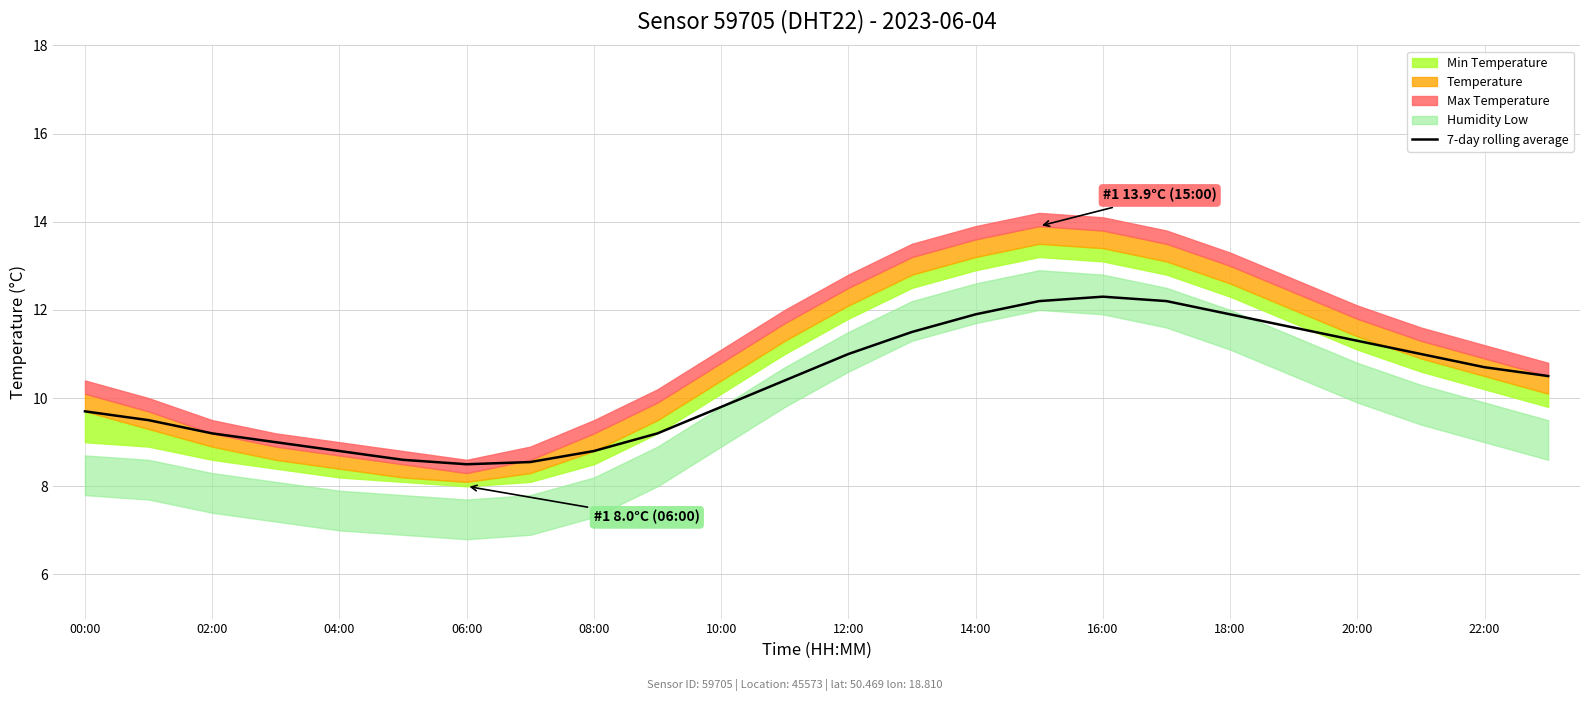

True or false: 7-day rolling average has a value of 14.3 at 06:00.

False